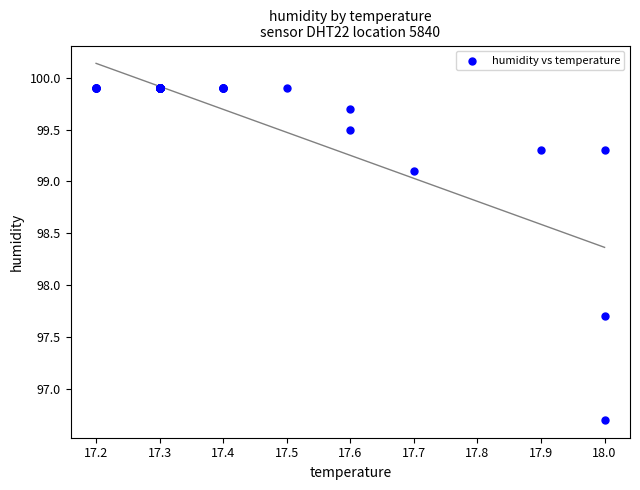

What Y value in the scatter plot is closest to 98?

97.7